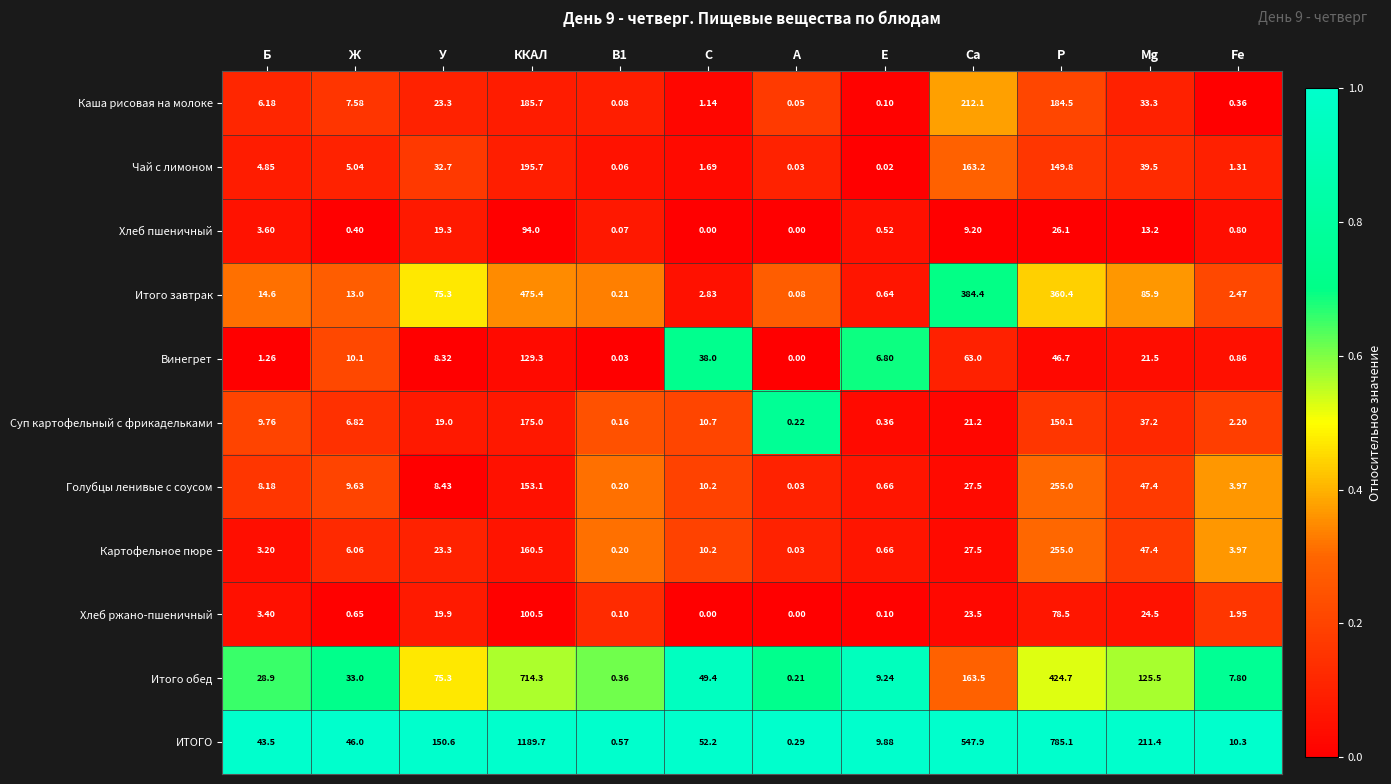

At which label is Голубцы ленивые с соусом closest to 127?

ККАЛ